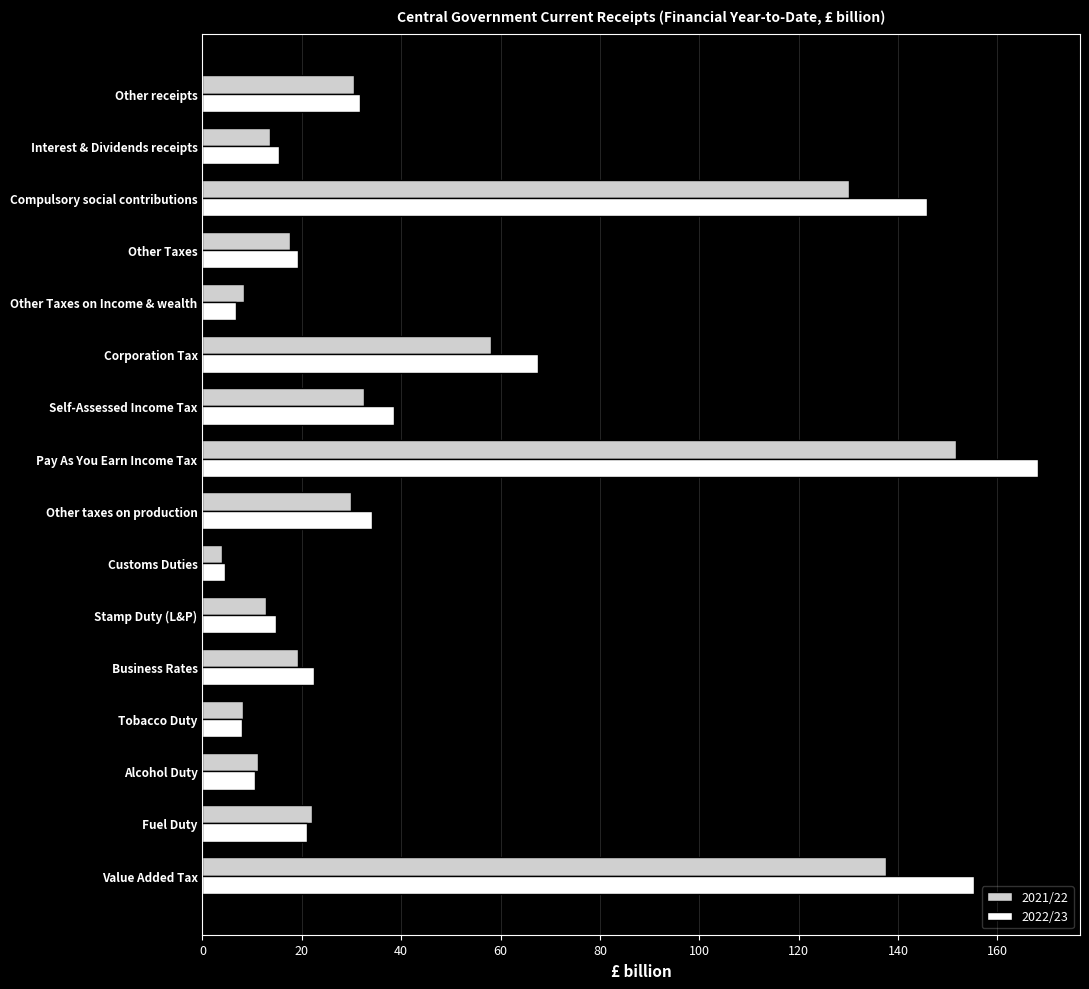

Which category has the lowest value in the 2022/23 series?

Customs Duties